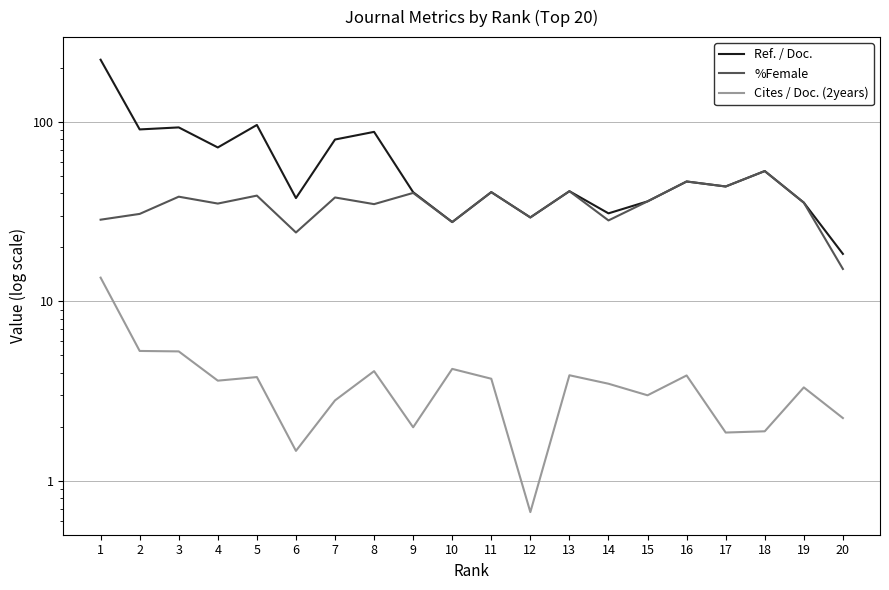

Between 19 and 15, which is larger?

15